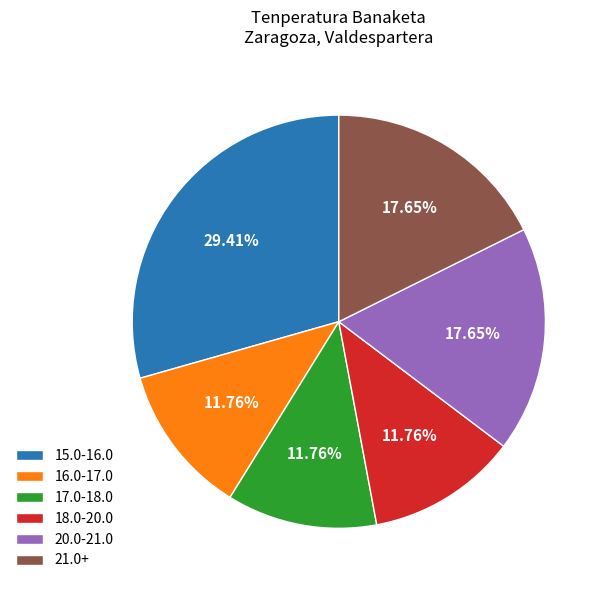

Does 17.0-18.0 represent more than half of the total?

No